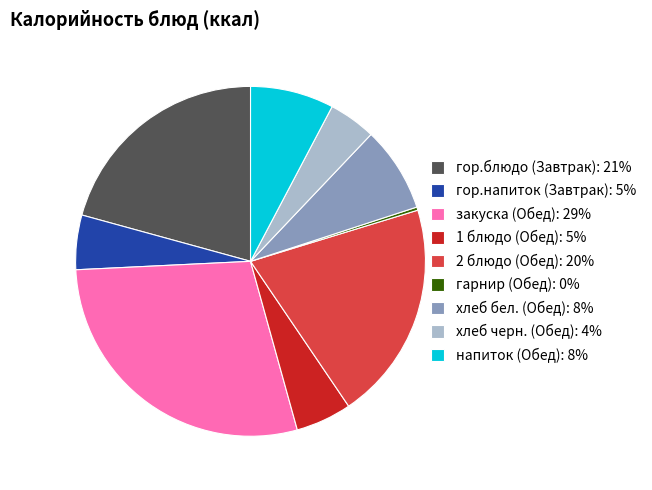

Does 1 блюдо (Обед): 5% represent more than half of the total?

No